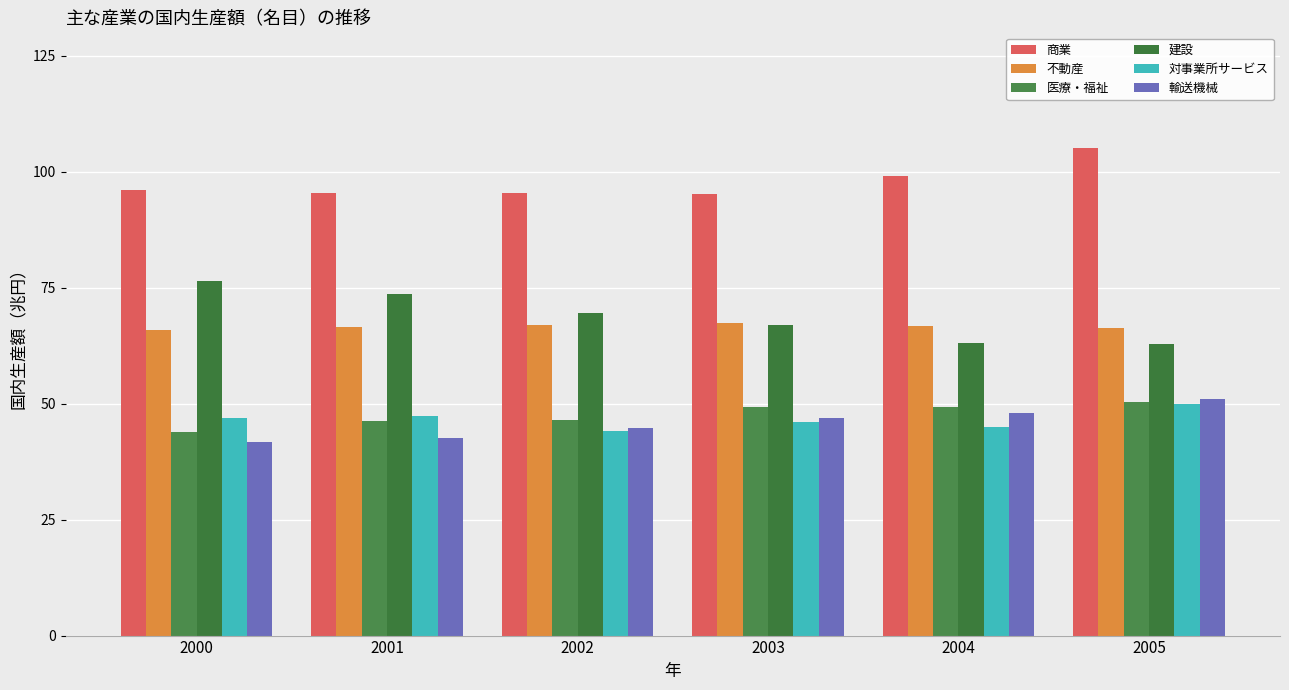

What are all the series names shown in the legend?

商業, 不動産, 医療・福祉, 建設, 対事業所サービス, 輸送機械